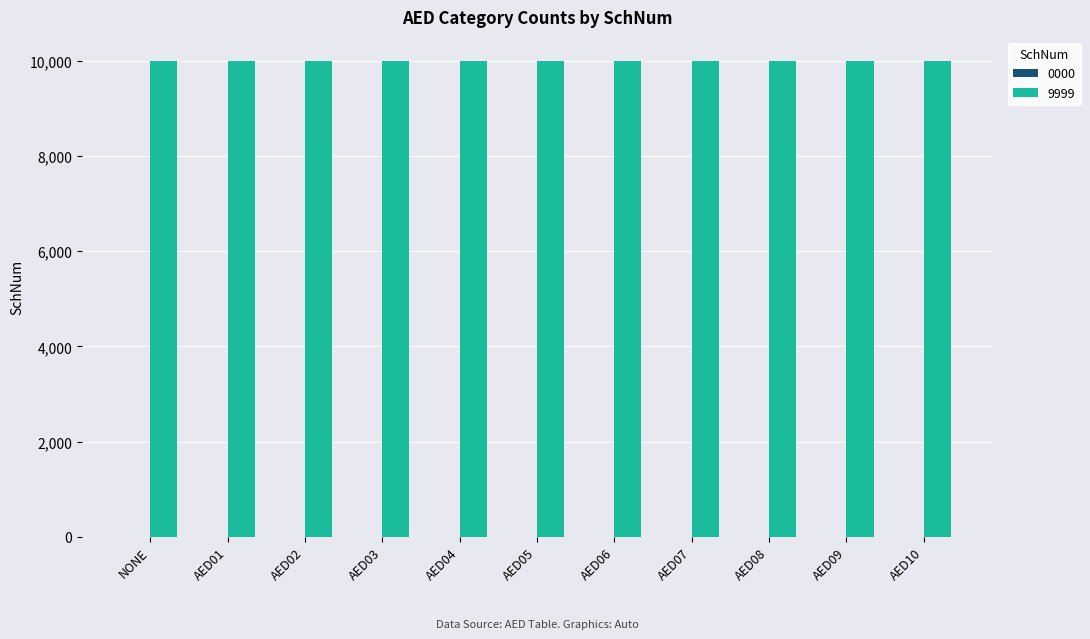

Reading left to right, transcribe all the data shown in this chart.

0000: 0	0	0	0	0	0	0	0	0	0	0
9999: 9999	9999	9999	9999	9999	9999	9999	9999	9999	9999	9999